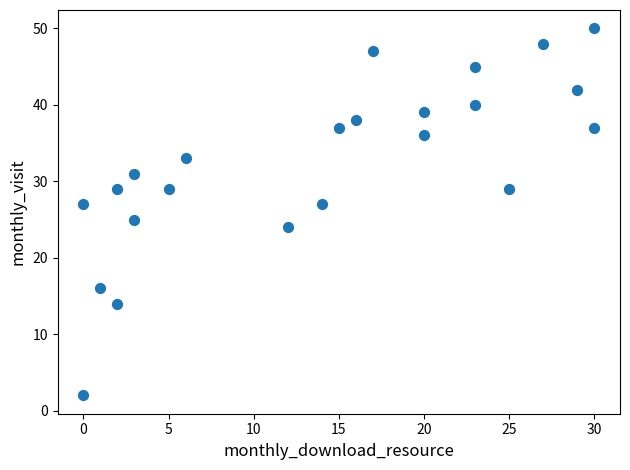

What is the range of X values (max minus min)?

30